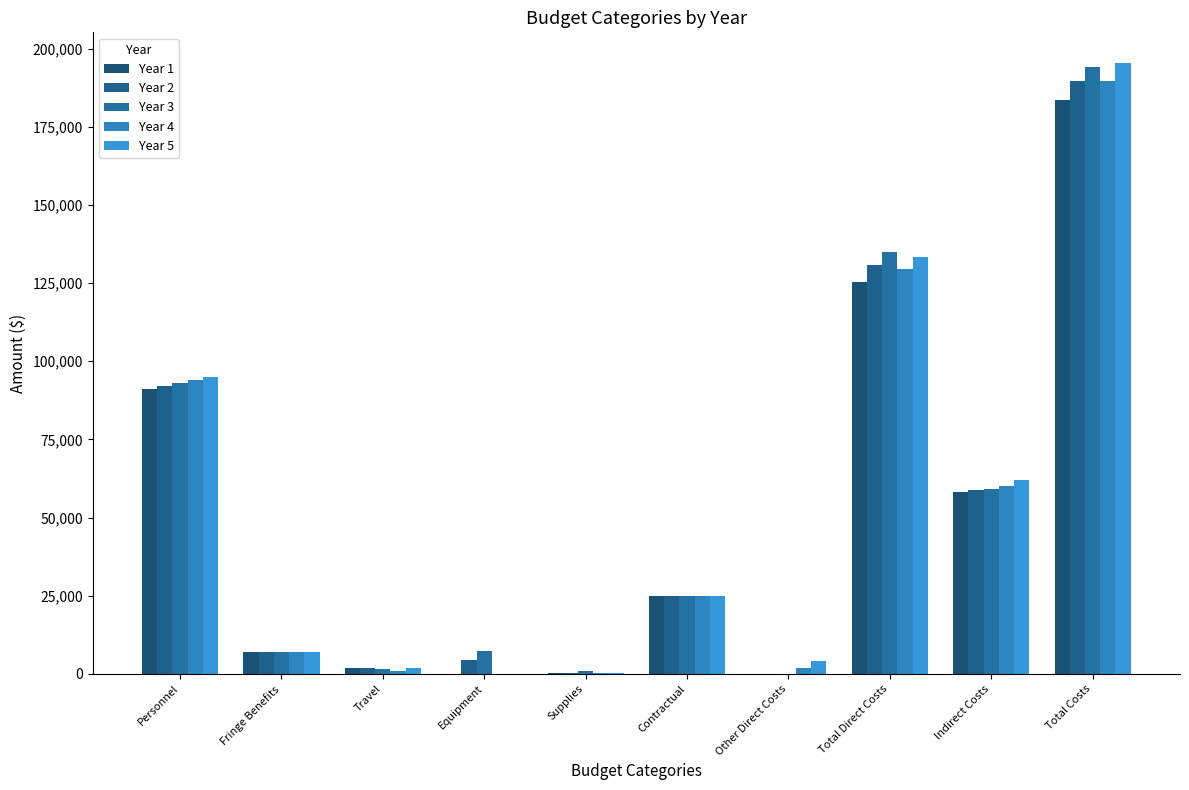

Is it true that Year 5 equals 85865.8 at Indirect Costs?

False